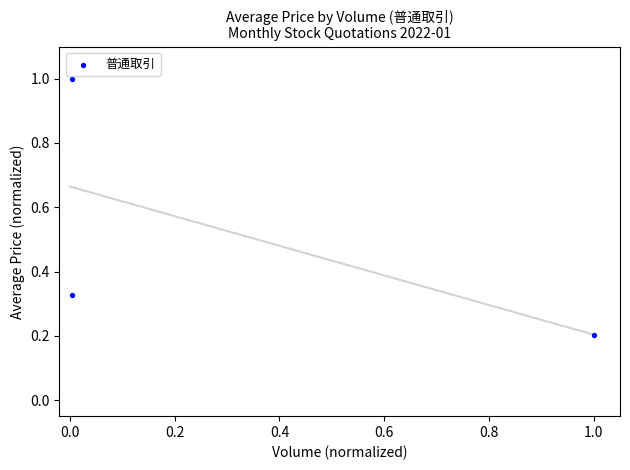

What is the range of X values (max minus min)?

1.0